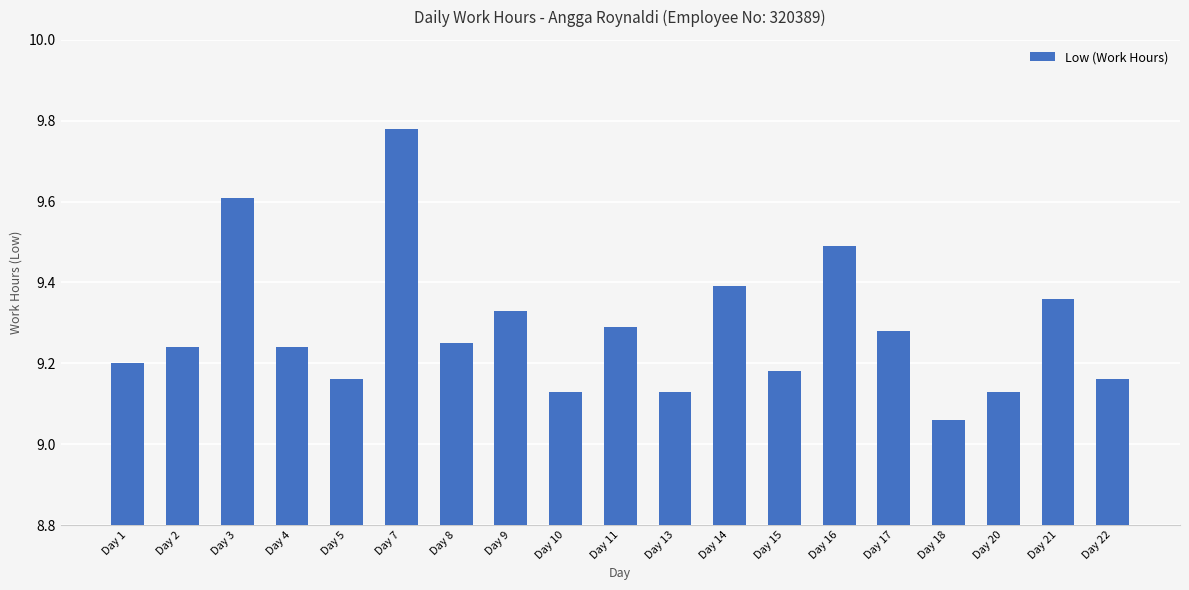

The value at Day 14 is 16.4. True or false?

False